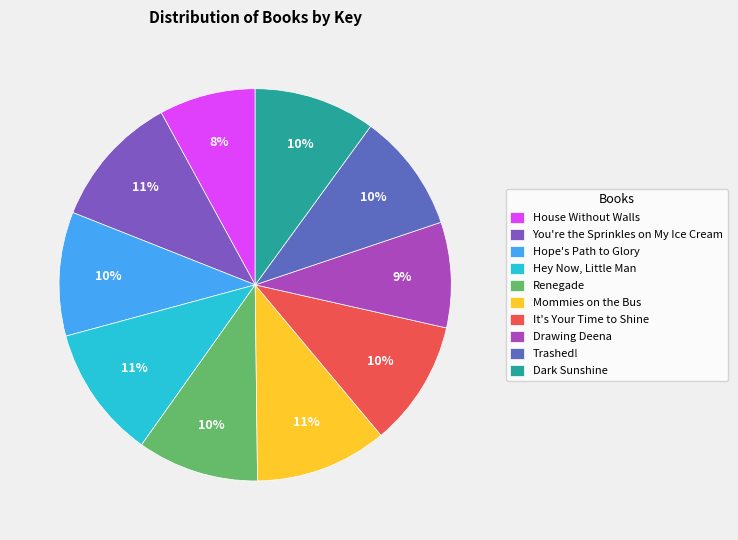

Is it true that Trashed! is 10% of the pie?

True